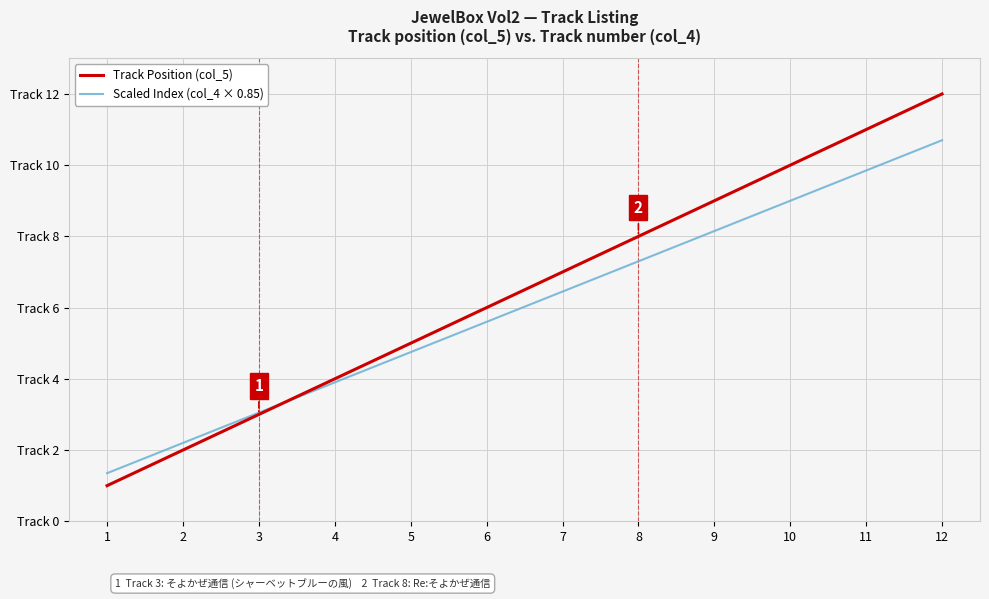

At which label is Track Position (col_5) closest to 6?

6